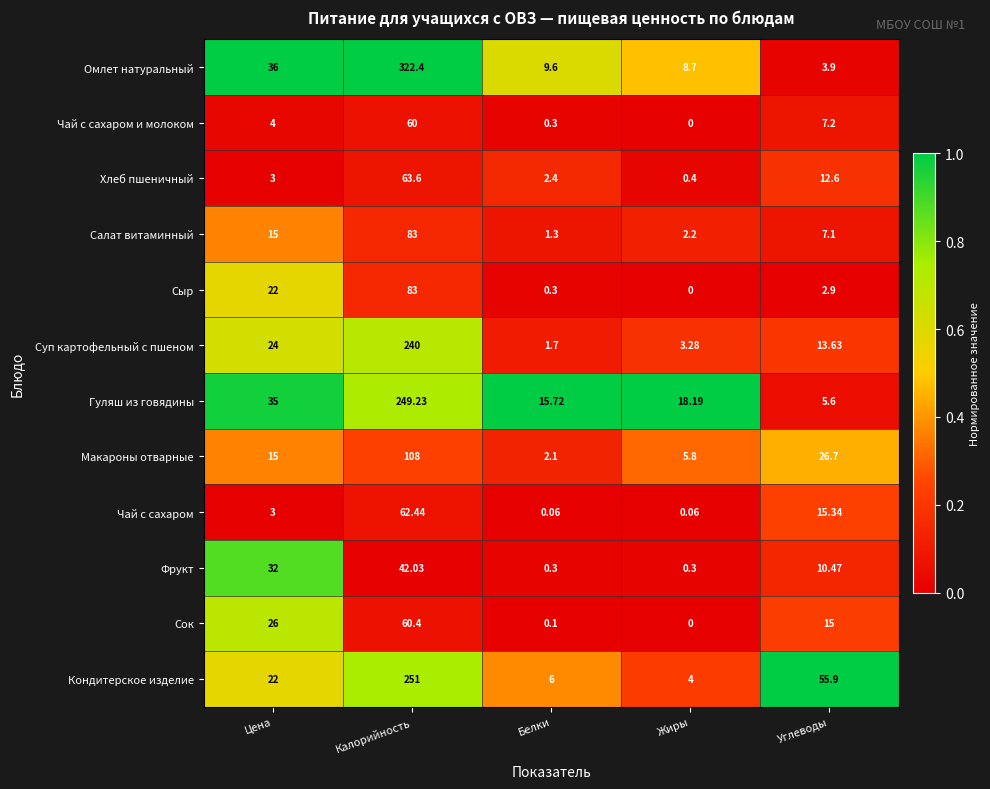

Is the value of Гуляш из говядины at Жиры greater than the value of Сок at Углеводы?

Yes